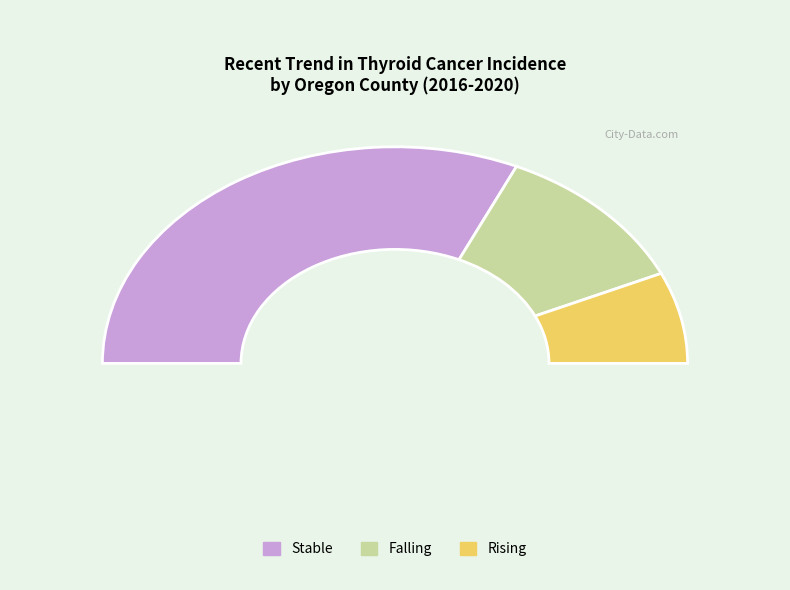

Between stable and falling, which is larger?

stable